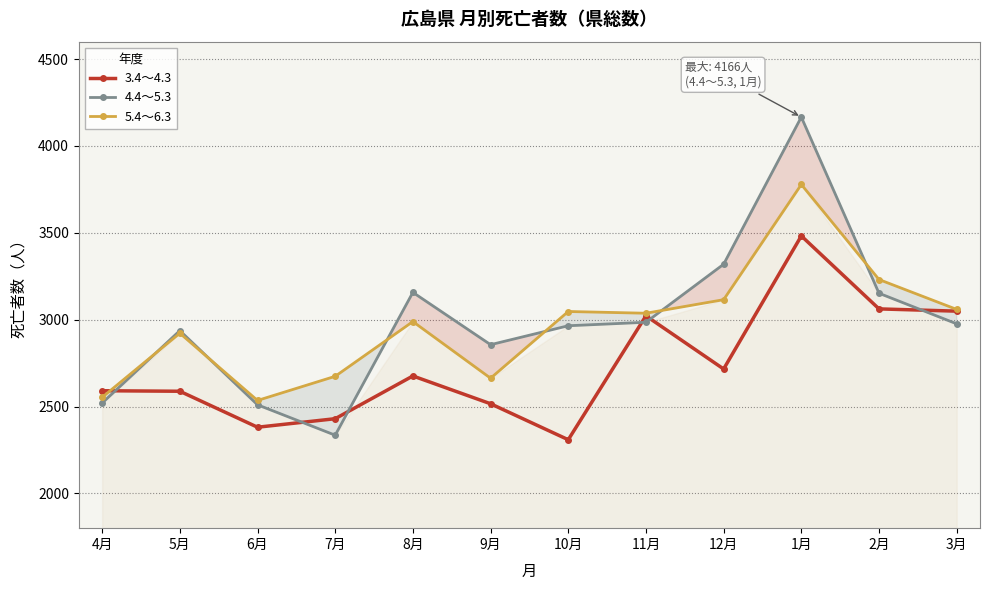

What is the spread (max minus min) of values at 2月?

169